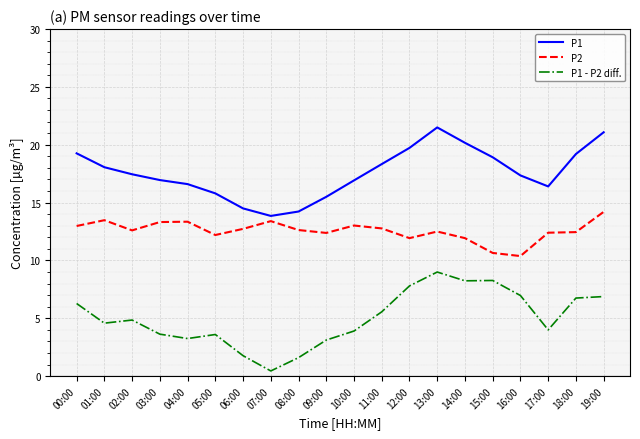

What is the sum of the P1 - P2 diff. values at 05:00 and 13:00?

12.6